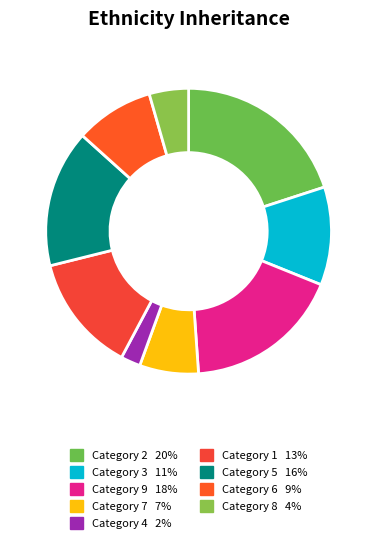

How many slices are in this pie chart?

9